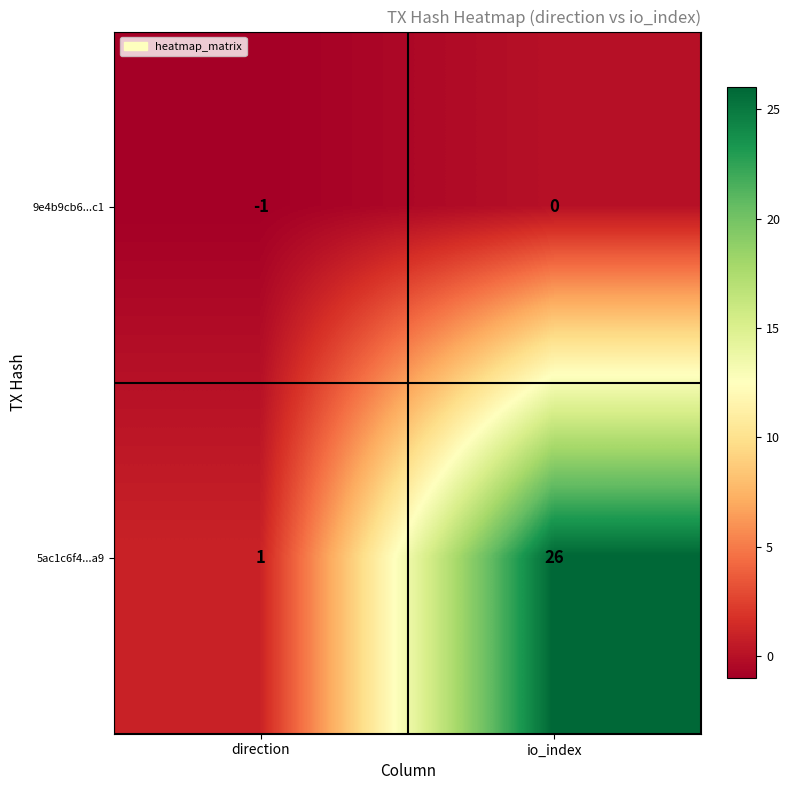

Between direction and io_index, which series saw the biggest shift?

5ac1c6f4...a9